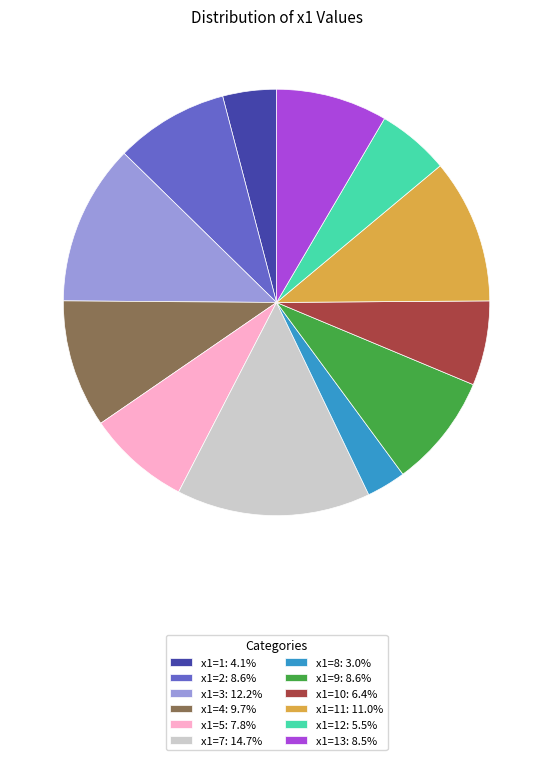

Is the sum of x1=13: 8.5% and x1=5: 7.8% greater than half?

No